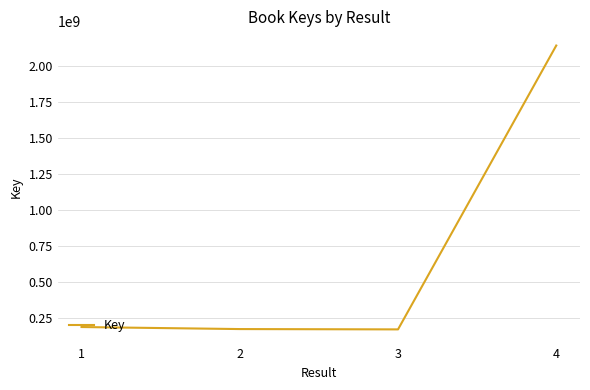

What is the sum of all values?

2664813304